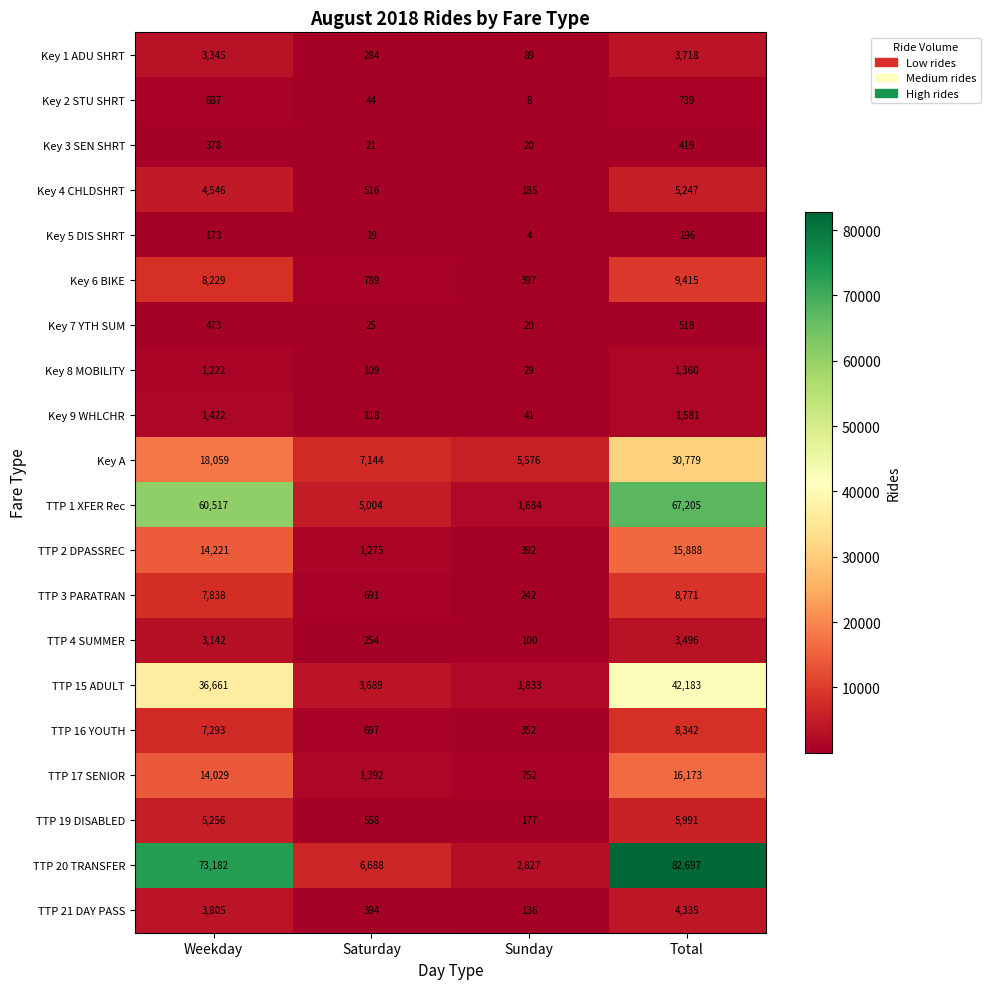

Which series has the largest total across all categories?

TTP 20 TRANSFER